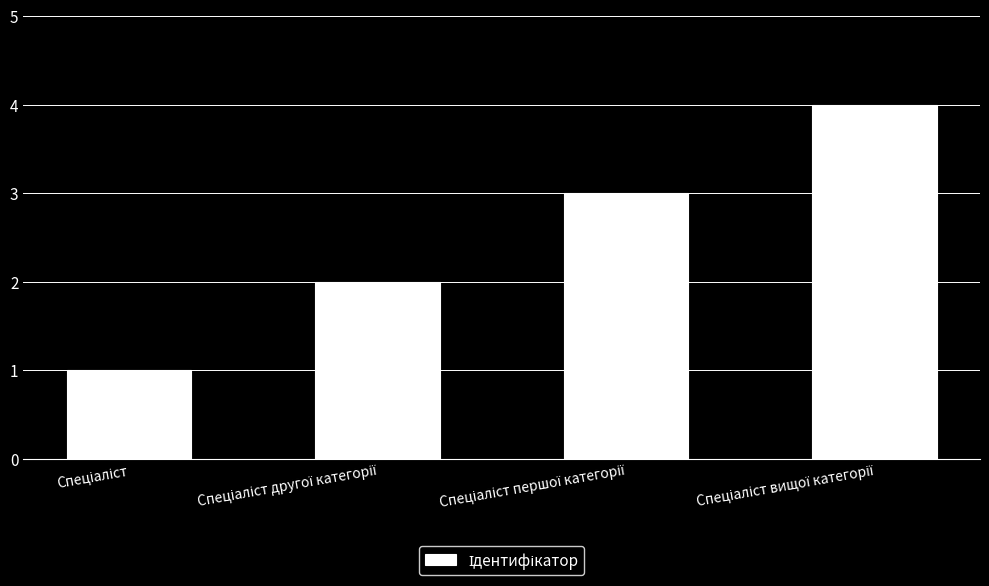

What is the difference between the maximum and minimum values?

3